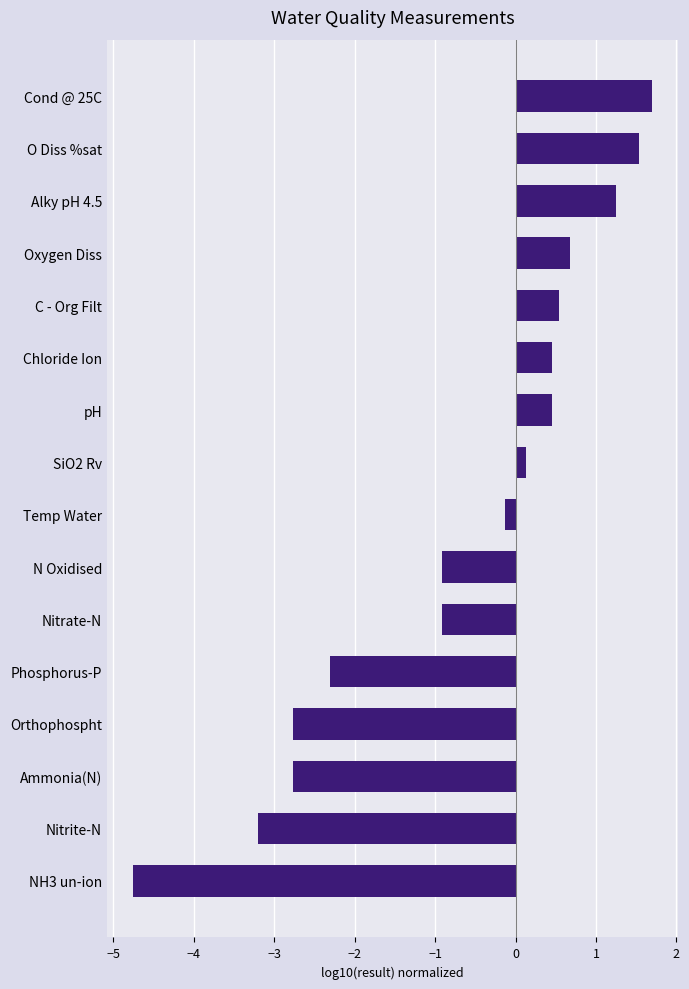

The chart shows a value of 0.7 at O Diss %sat. True or false?

False